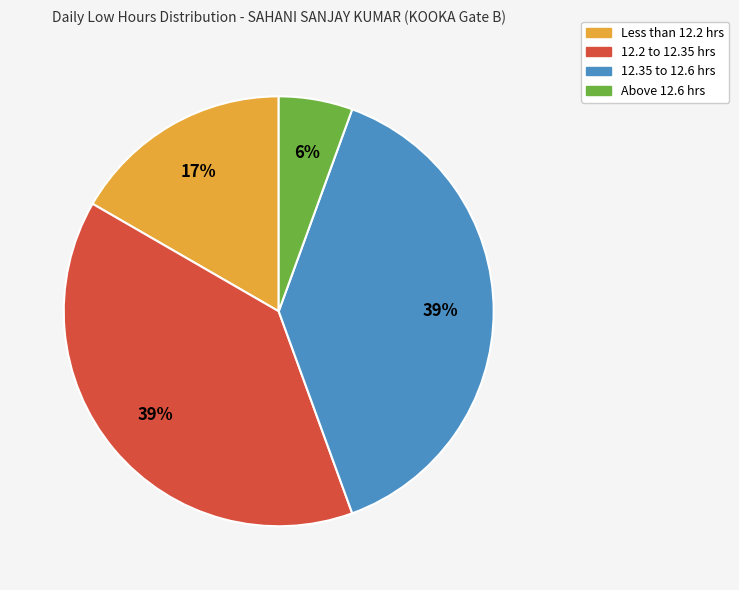

What is the ratio of the value at Less than 12.2 hrs to the value at 12.35 to 12.6 hrs?

0.4